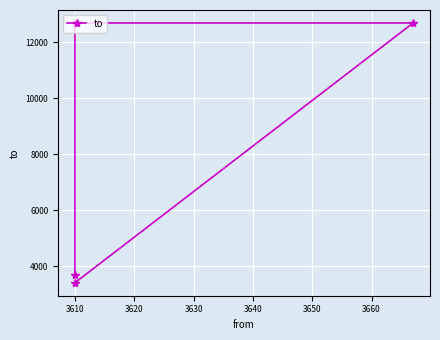

Reading left to right, what are all the values shown in this chart?

3407	12685	12685	3667